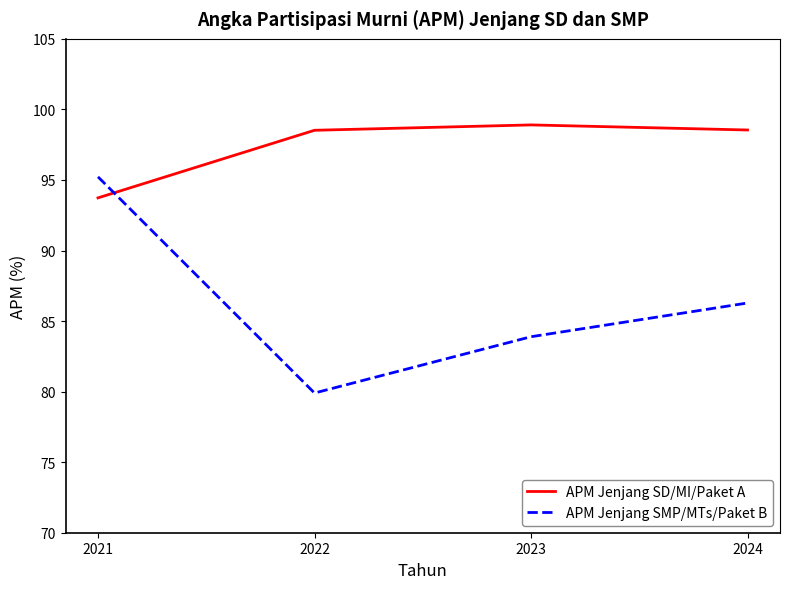

Which series changed the most between 2022 and 2024?

APM Jenjang SMP/MTs/Paket B